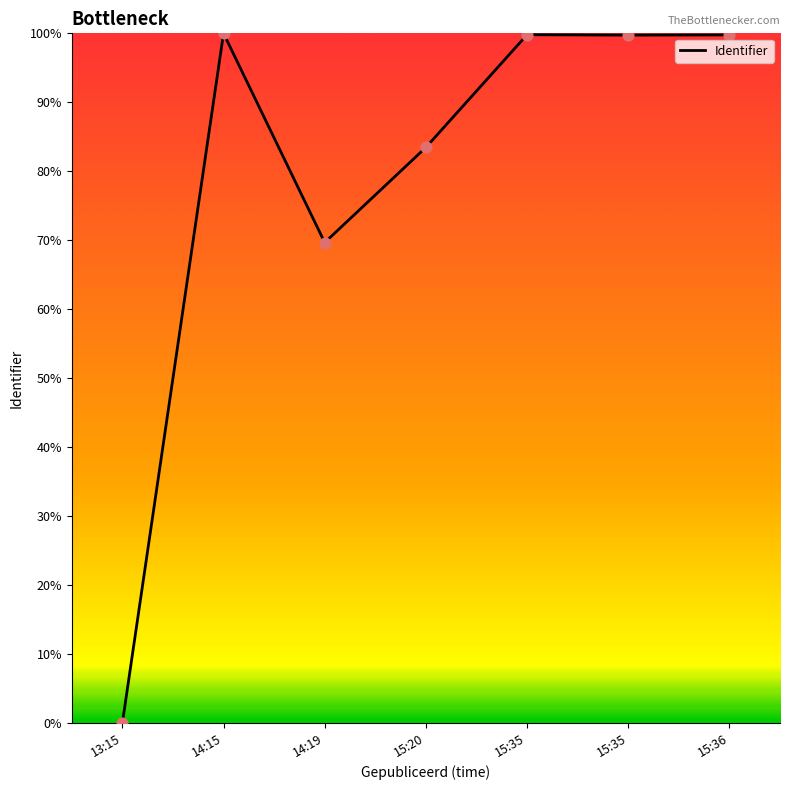

Between 13:15 and 15:20, which is larger?

15:20